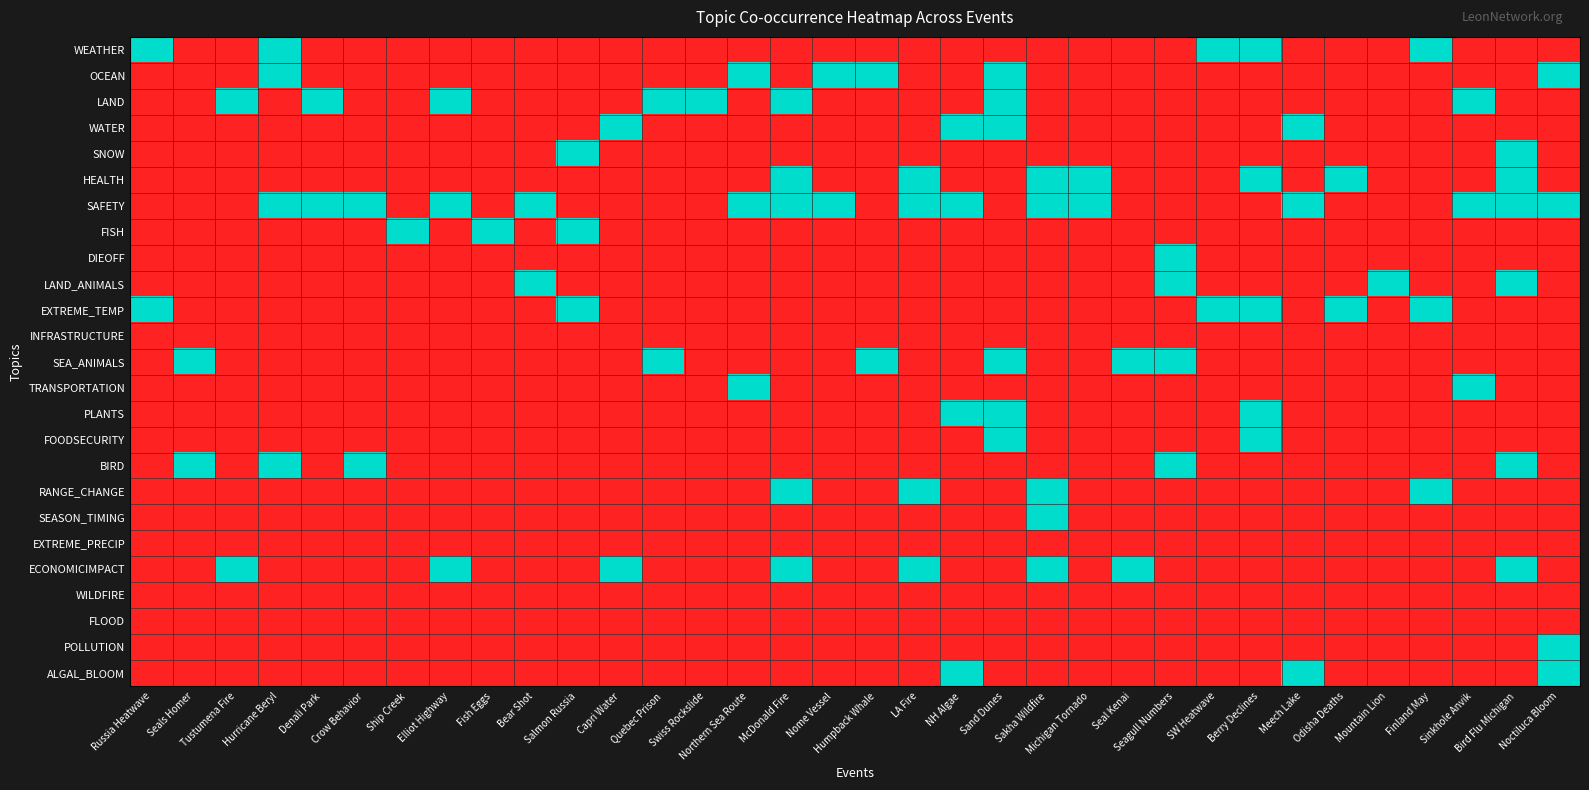

At Capri Water, list the series in order from smallest to largest.

WEATHER, OCEAN, LAND, SNOW, HEALTH, SAFETY, FISH, DIEOFF, LAND_ANIMALS, EXTREME_TEMP, INFRASTRUCTURE, SEA_ANIMALS, TRANSPORTATION, PLANTS, FOODSECURITY, BIRD, RANGE_CHANGE, SEASON_TIMING, EXTREME_PRECIP, WILDFIRE, FLOOD, POLLUTION, ALGAL_BLOOM, WATER, ECONOMICIMPACT